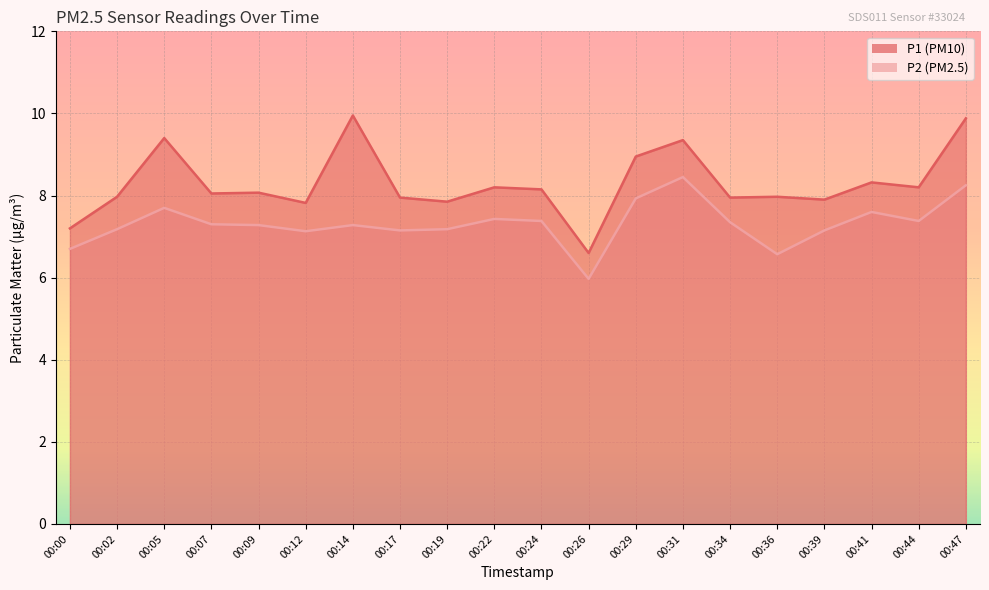

True or false: P1 and P2 intersect in this chart.

False